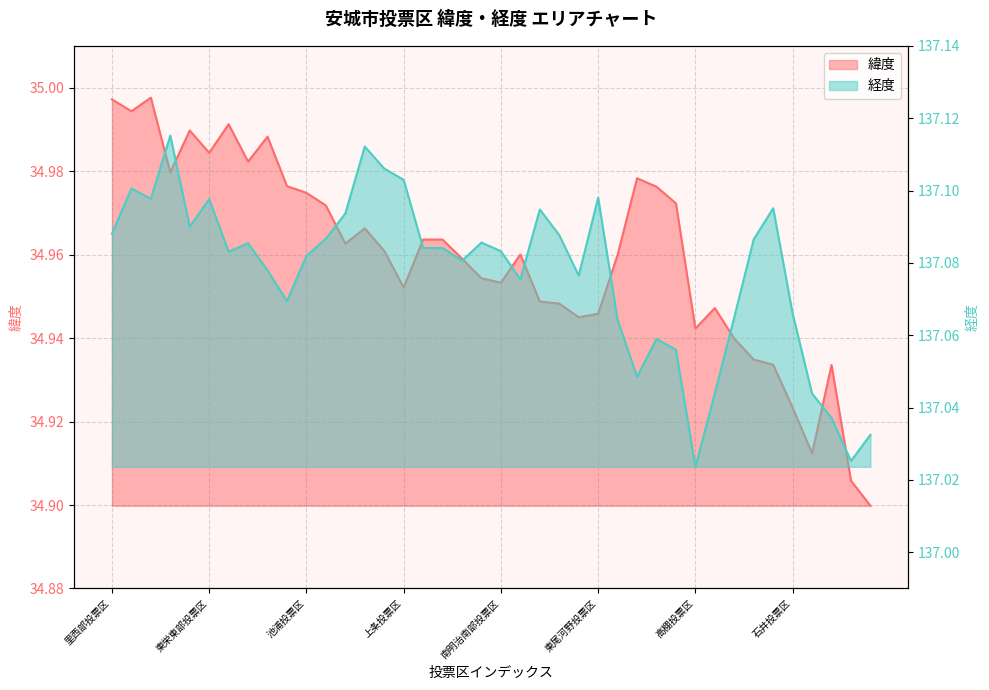

What is the label of the 29th point from the left?

二本木新町投票区